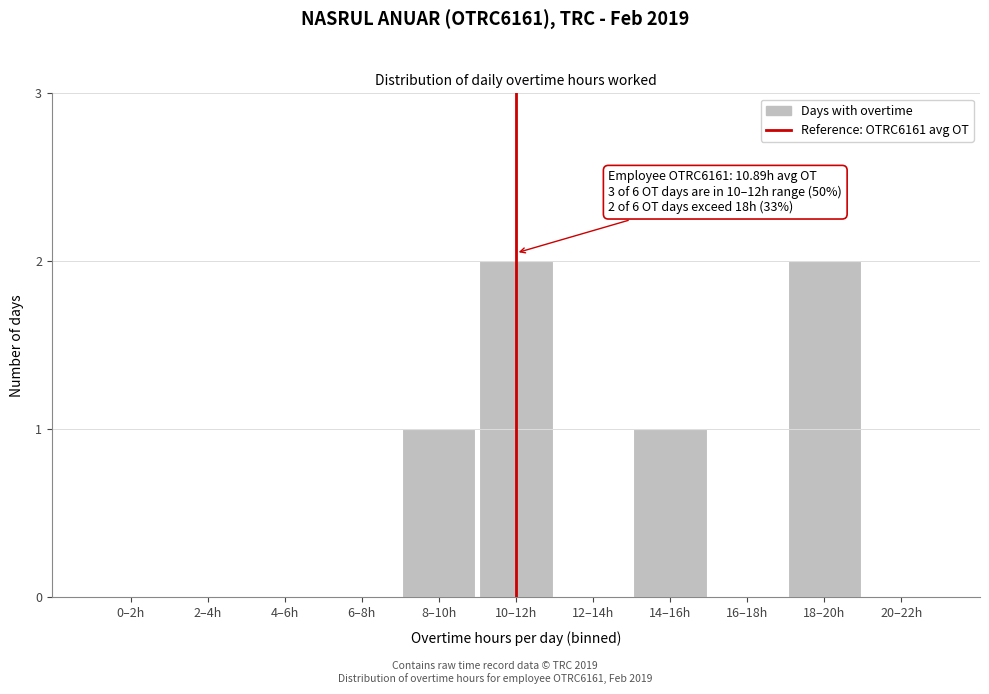

Reading left to right, extract all data points from this chart.

0–2h=0	2–4h=0	4–6h=0	6–8h=0	8–10h=1	10–12h=2	12–14h=0	14–16h=1	16–18h=0	18–20h=2	20–22h=0